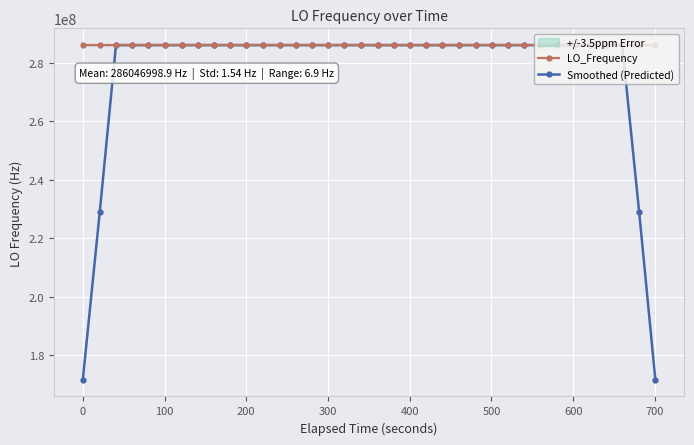

What is the value of the LO_Frequency point at the 2nd from the left?

286046998.3